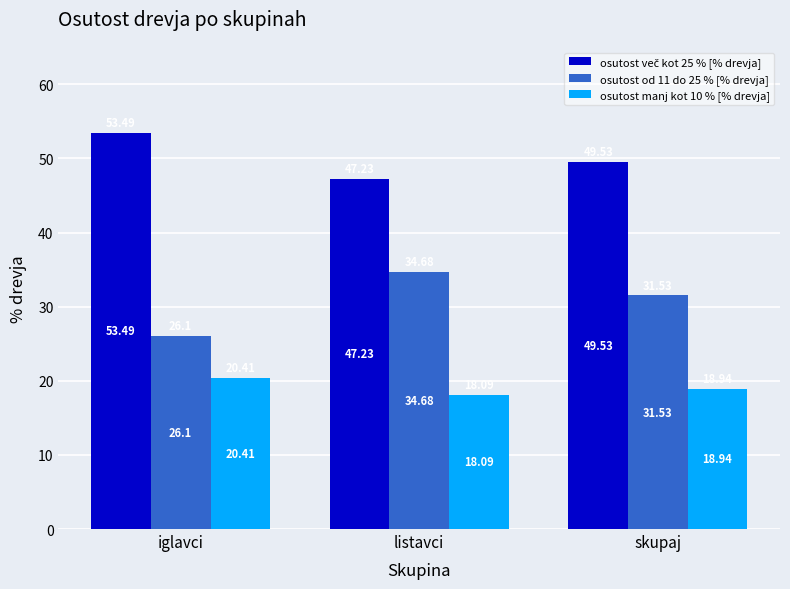

Rank the categories by osutost od 11 do 25 % [% drevja] value from lowest to highest.

iglavci, skupaj, listavci